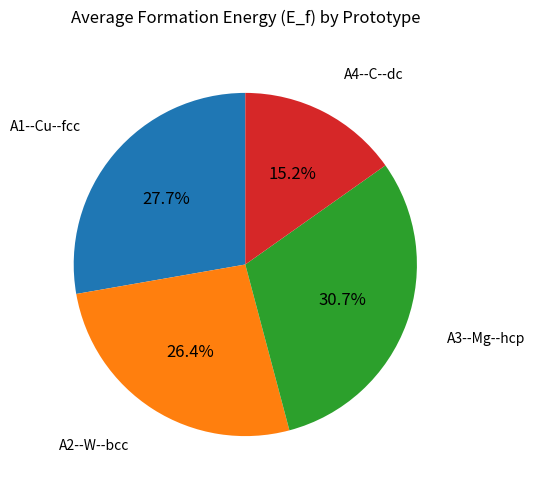

What is the largest slice in the pie chart?

A3--Mg--hcp